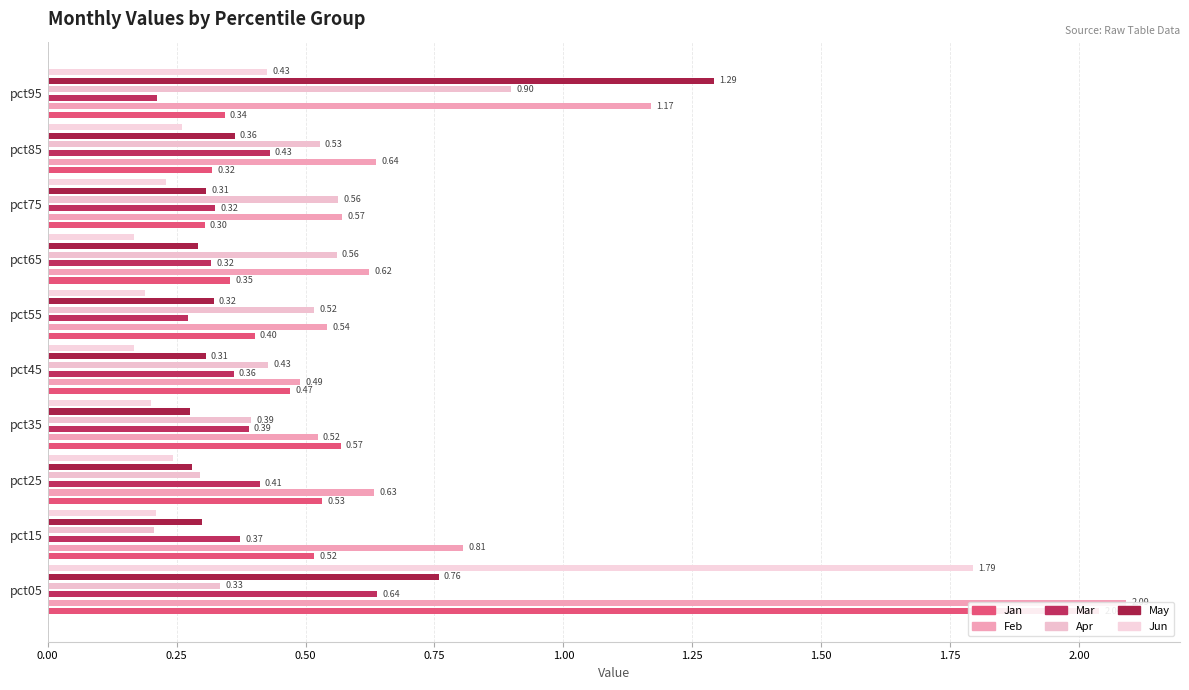

What value does the Jan series have at pct55?

0.4